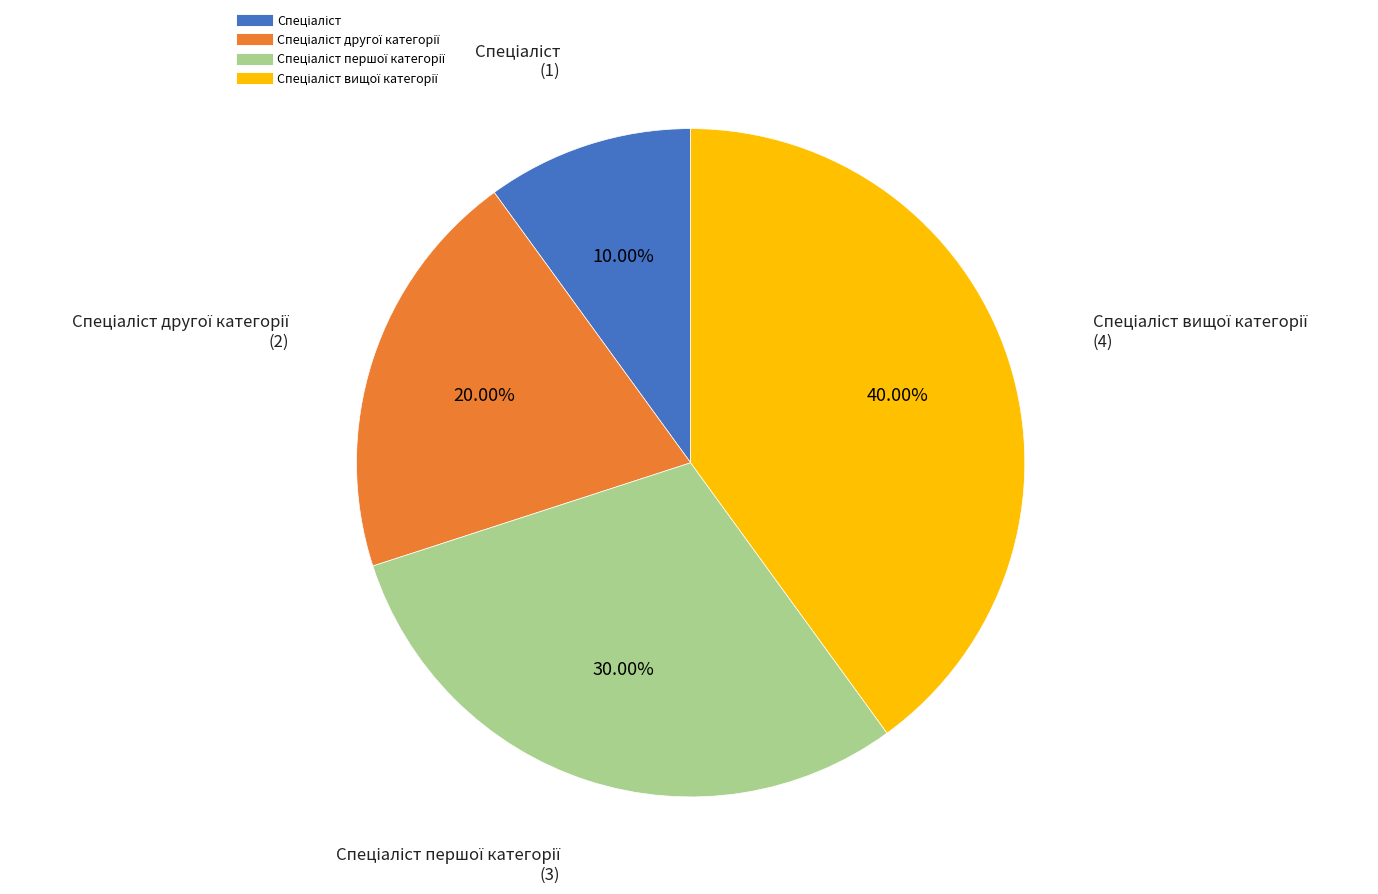

Is there any slice that represents more than half of the pie?

No